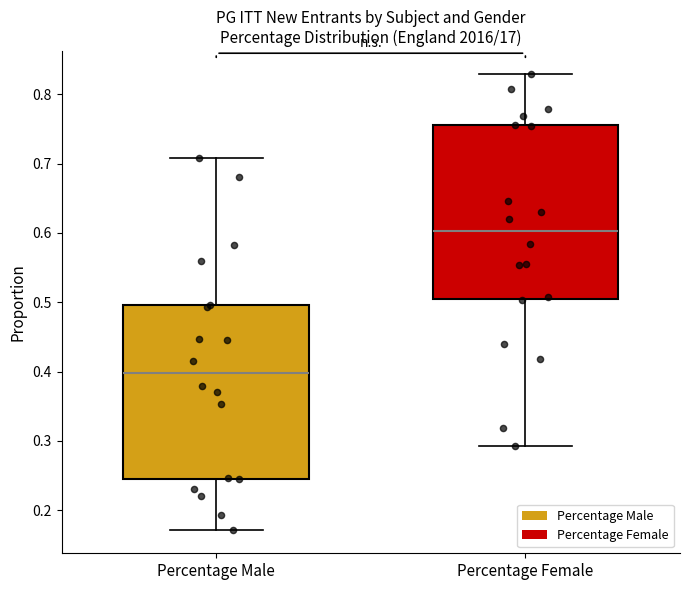

Which box's median line is the highest?

Percentage Female